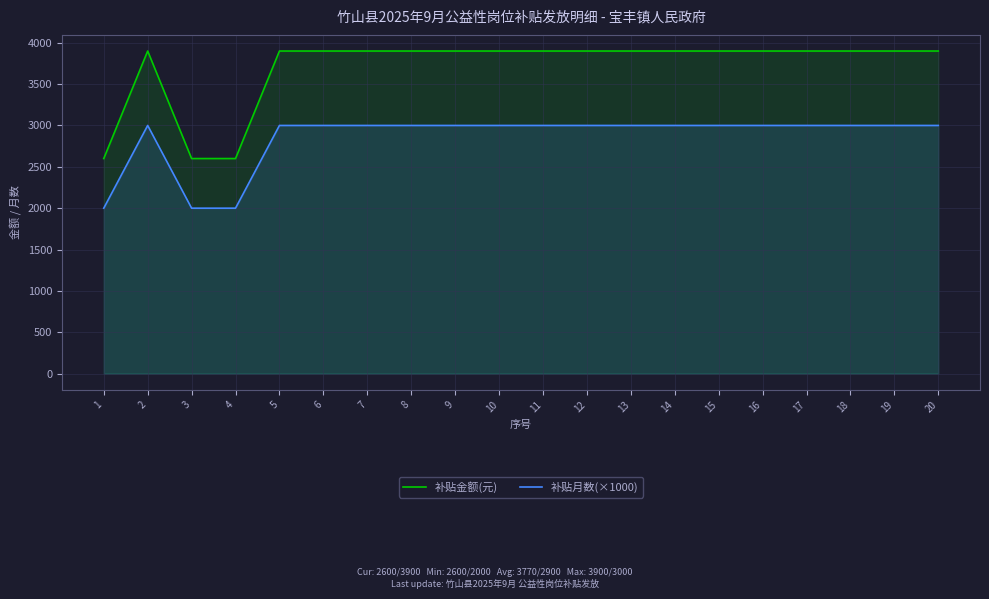

What is the average value of the 补贴金额(元) series?

3705